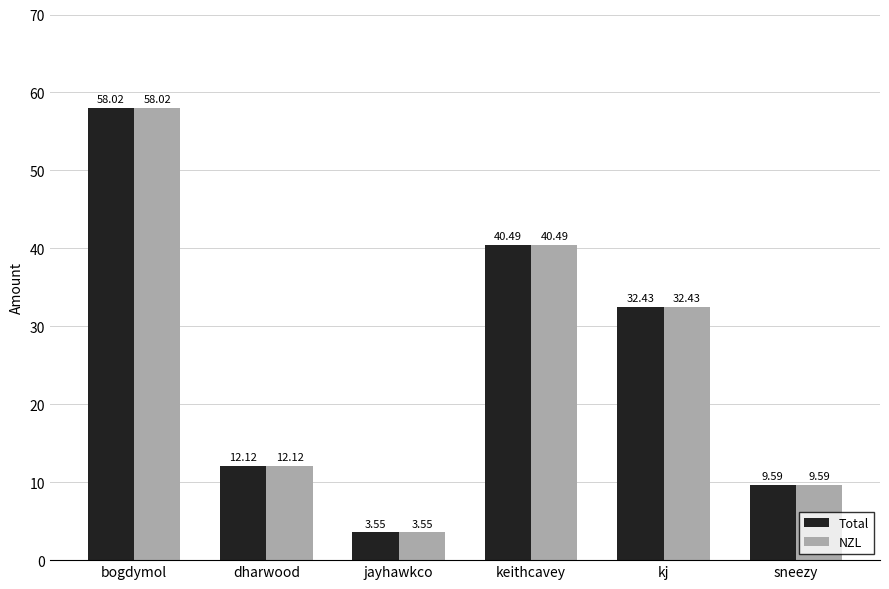

What is the total value across all series at kj?

64.9